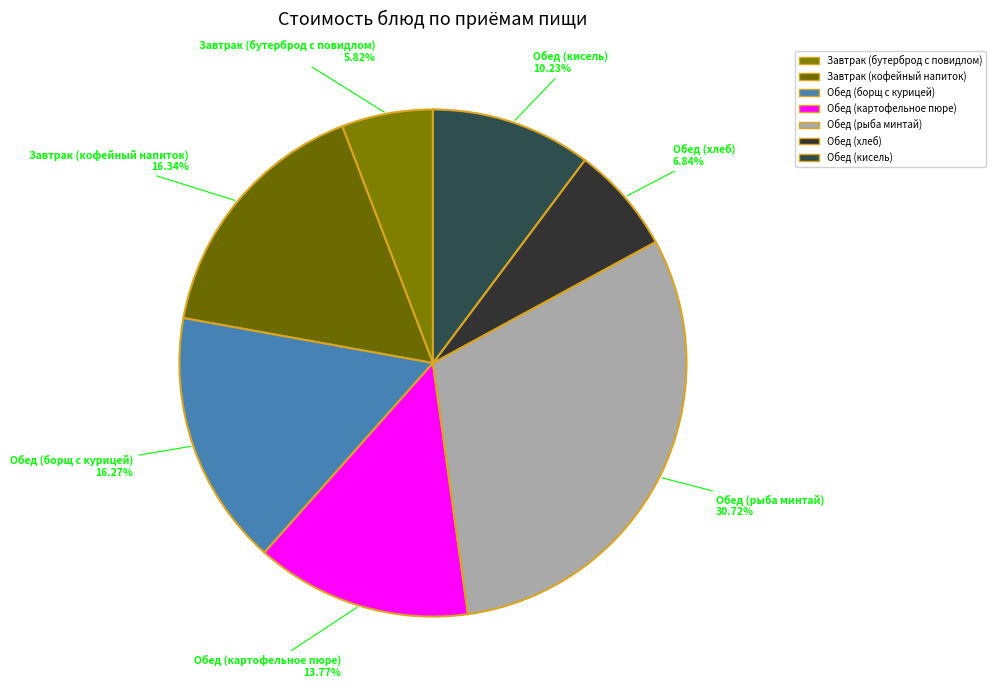

True or false: Обед (хлеб) accounts for 7% of the total.

True